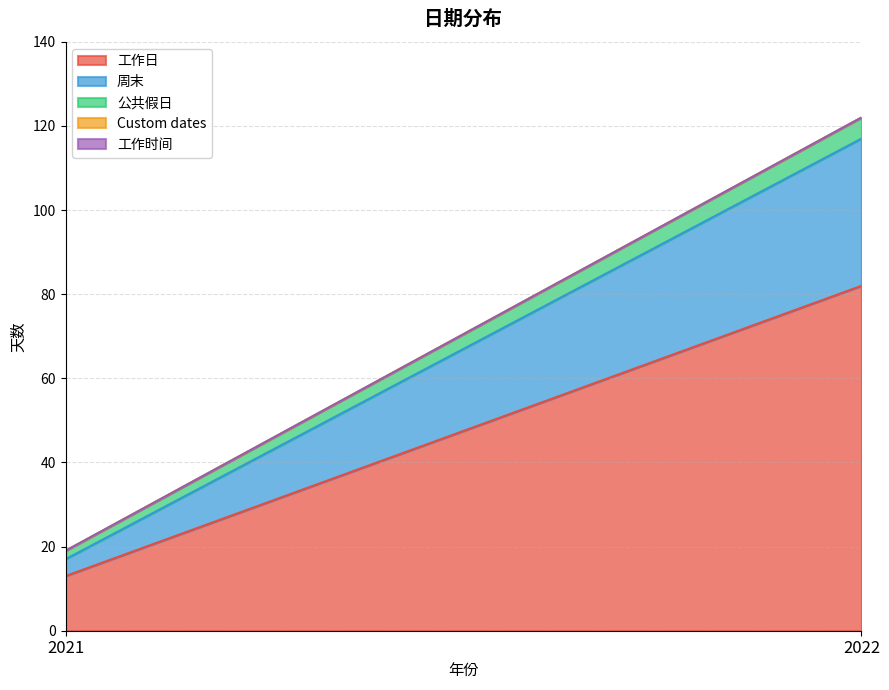

Reading left to right, transcribe all the data shown in this chart.

工作日: 13	82
周末: 4	35
公共假日: 2	5
Custom dates: 0	0
工作时间: 0	0